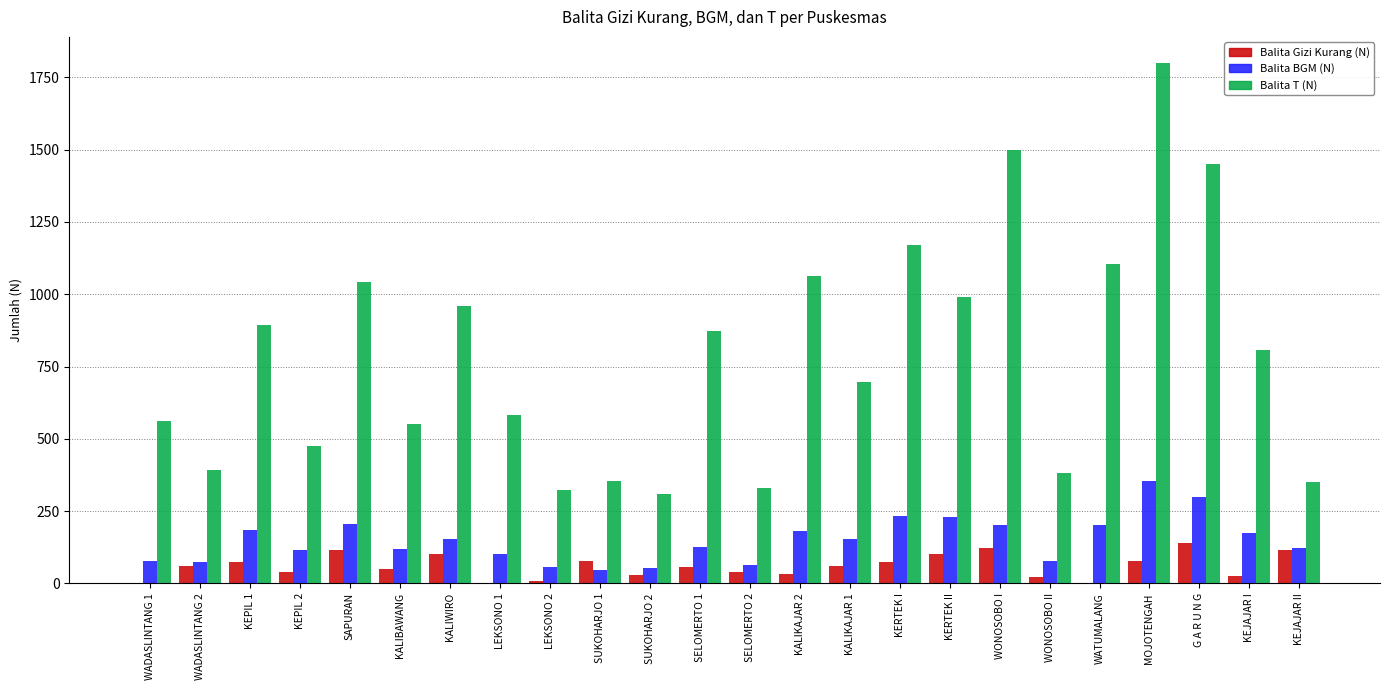

What are all the series names shown in the legend?

Balita Gizi Kurang (N), Balita BGM (N), Balita T (N)